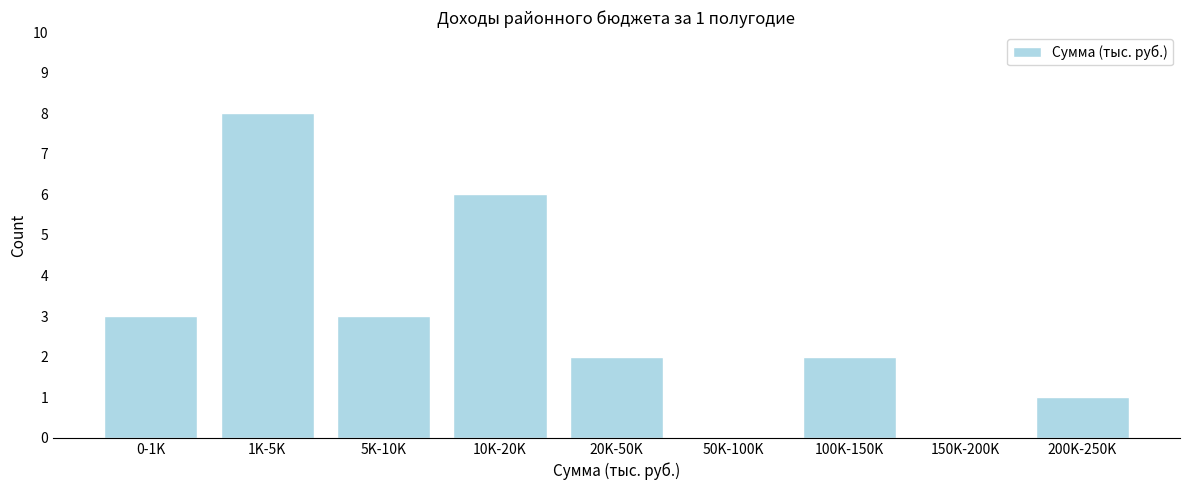

Reading right to left, extract all data points from this chart.

200K-250K=1	150K-200K=0	100K-150K=2	50K-100K=0	20K-50K=2	10K-20K=6	5K-10K=3	1K-5K=8	0-1K=3